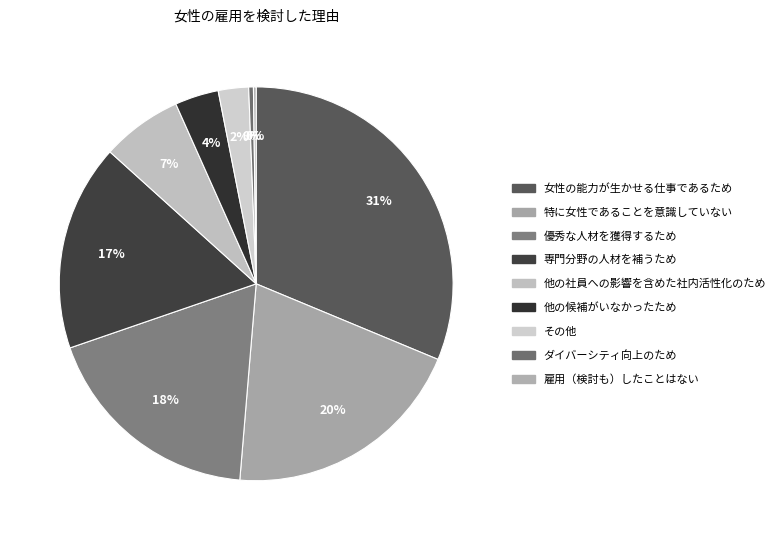

Combined, what portion of the pie is 専門分野の人材を補うため and 女性の能力が生かせる仕事であるため?

48.2%